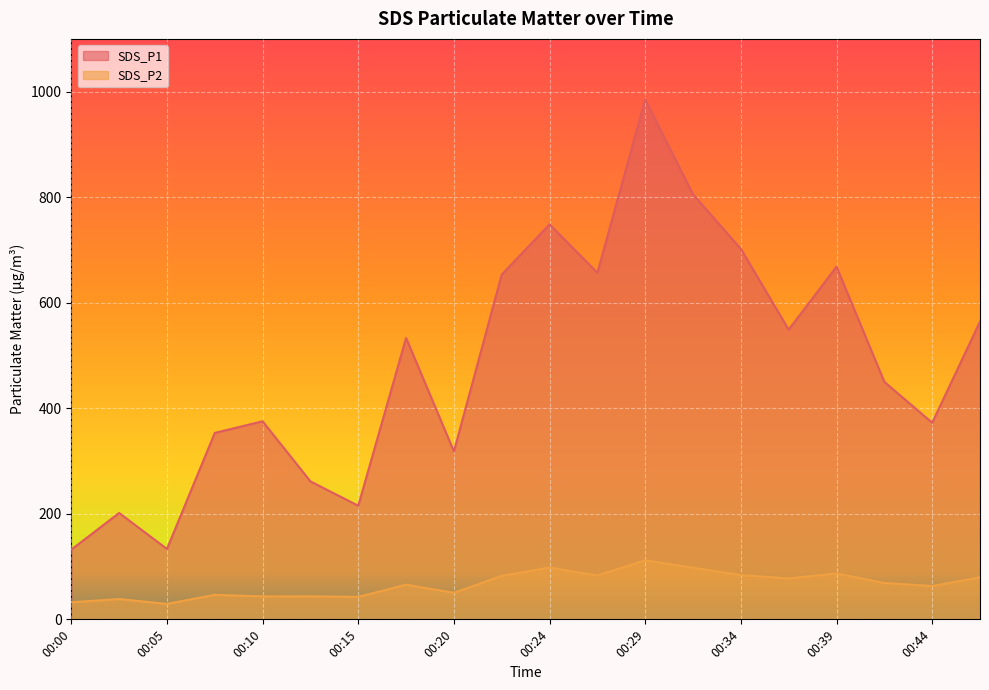

Which series has the widest spread of values?

SDS_P1